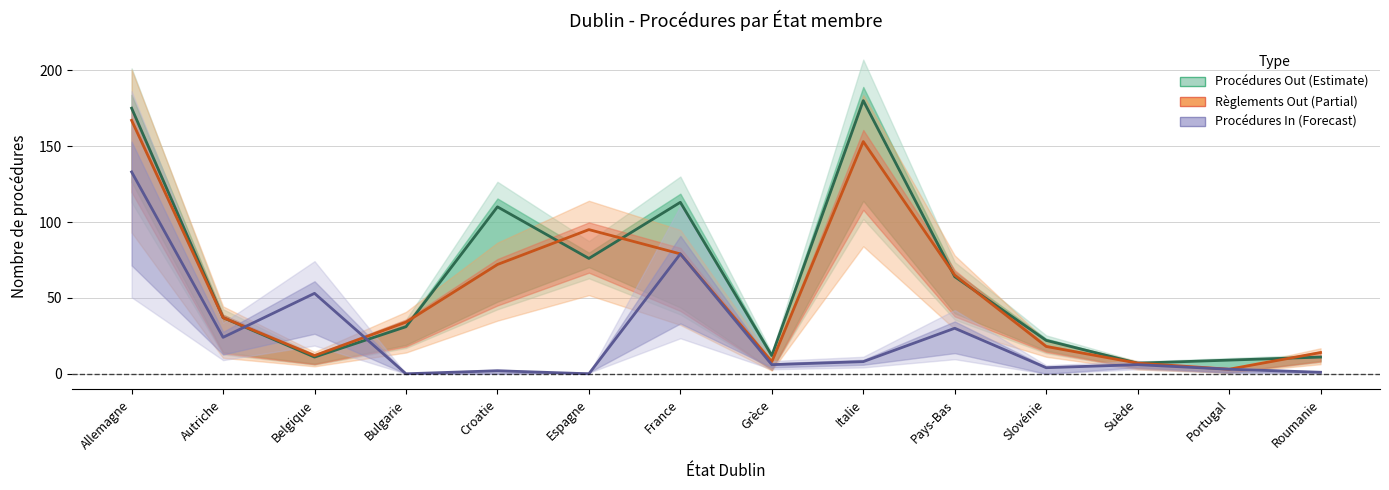

Which series ends up on top after the final intersection of Procédures Out and Procédures In?

Procédures Out